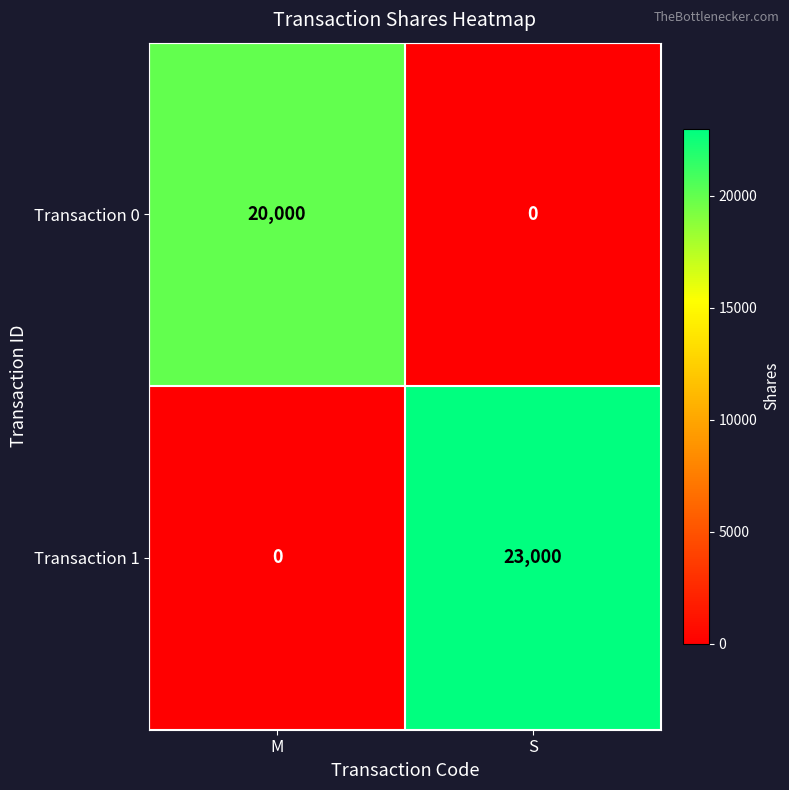

Reading left to right, extract all data points from this chart.

Transaction 0: 20000	0
Transaction 1: 0	23000